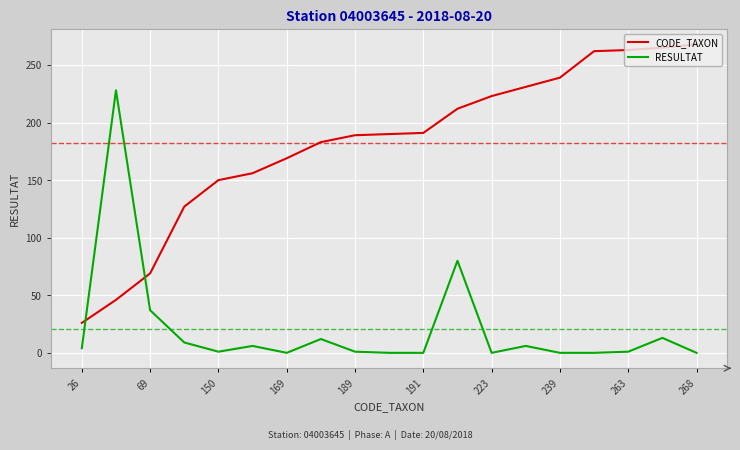

How many times do CODE_TAXON and RESULTAT cross each other?

2